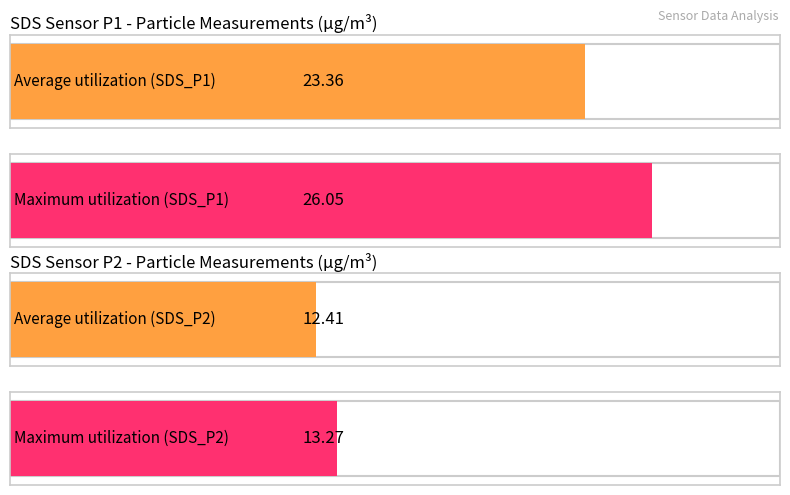

What are all the series names shown in the legend?

SDS_P1, SDS_P2